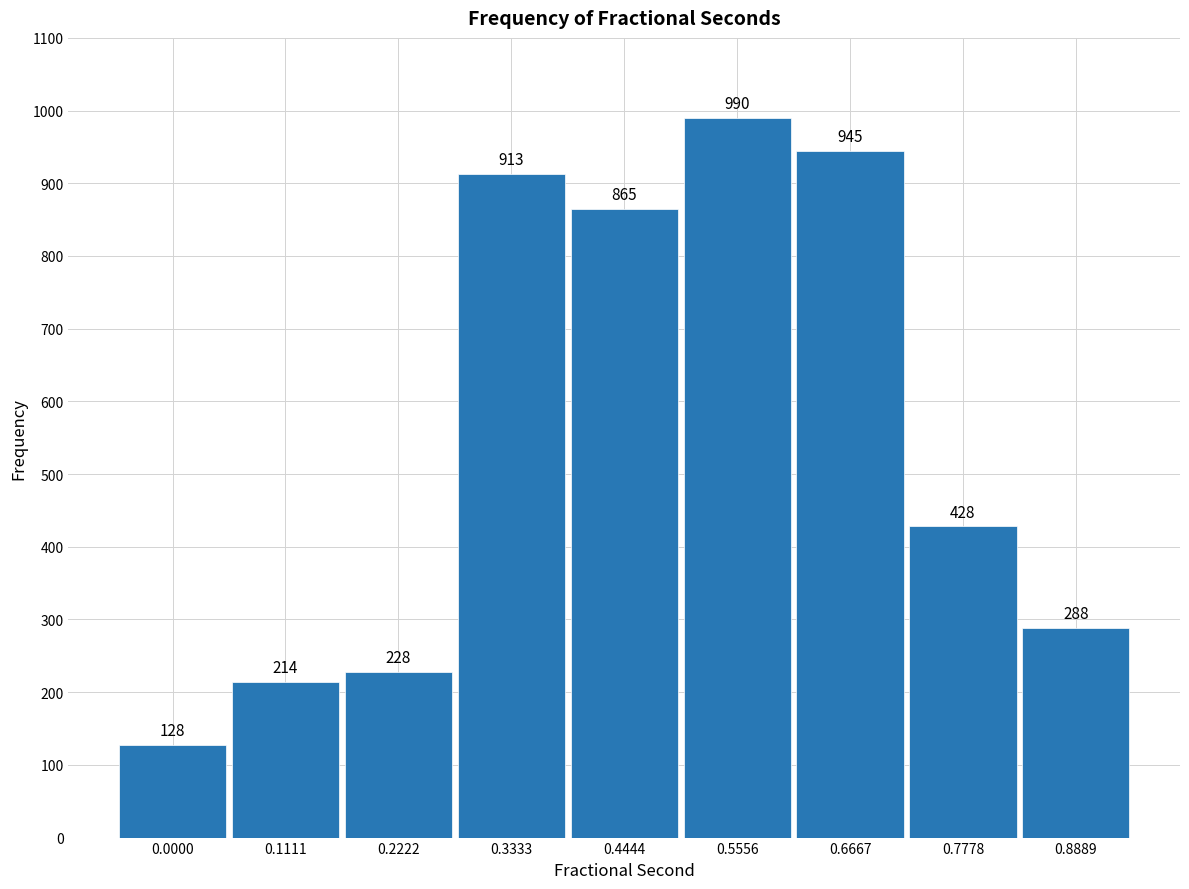

Reading right to left, transcribe all the data shown in this chart.

288	428	945	990	865	913	228	214	128